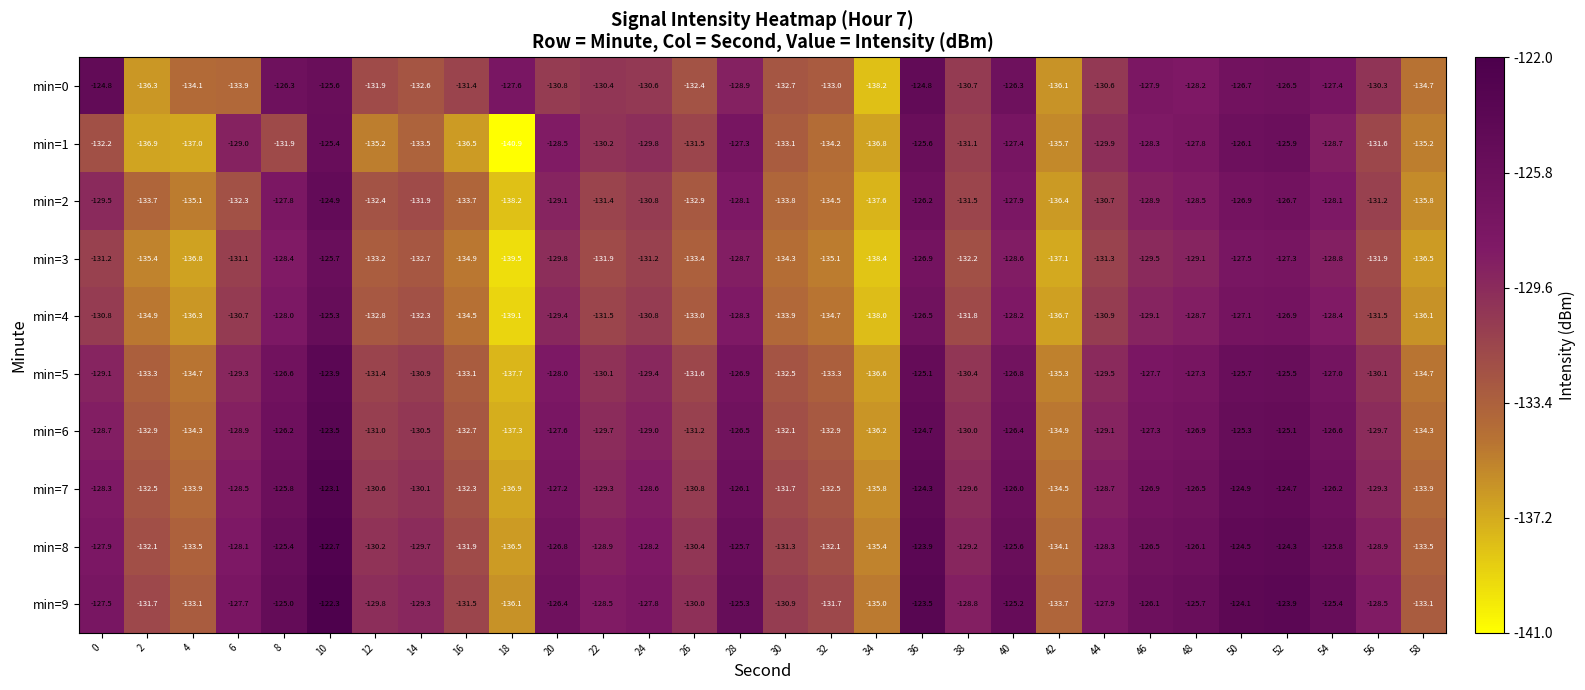

Rank the series at 30 from lowest to highest value.

min=3, min=4, min=2, min=1, min=0, min=5, min=6, min=7, min=8, min=9